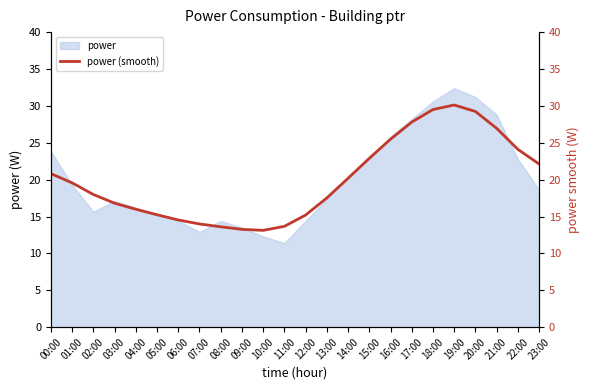

Reading left to right, list all the values displayed in this chart.

00:00=20.8	01:00=19.6	02:00=18.0	03:00=16.8	04:00=16.0	05:00=15.2	06:00=14.5	07:00=14.0	08:00=13.6	09:00=13.3	10:00=13.1	11:00=13.7	12:00=15.2	13:00=17.5	14:00=20.2	15:00=22.9	16:00=25.5	17:00=27.8	18:00=29.5	19:00=30.1	20:00=29.2	21:00=27.0	22:00=24.1	23:00=22.1